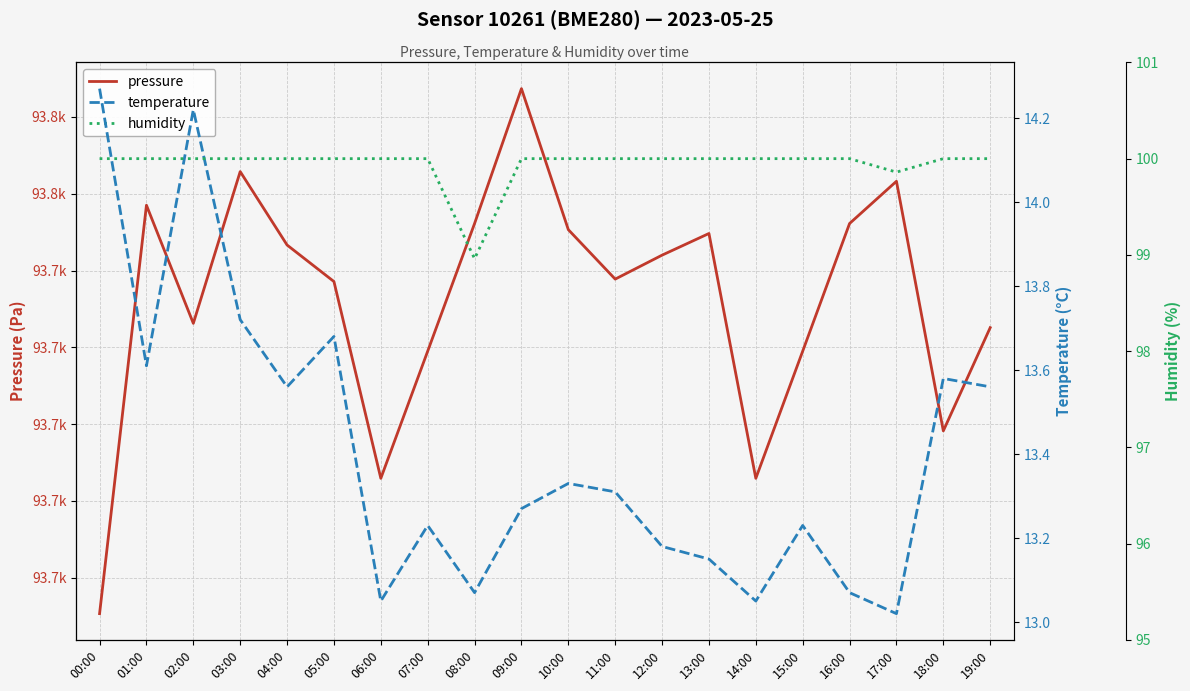

True or false: pressure has a value of 93734.6 at 18:00.

True